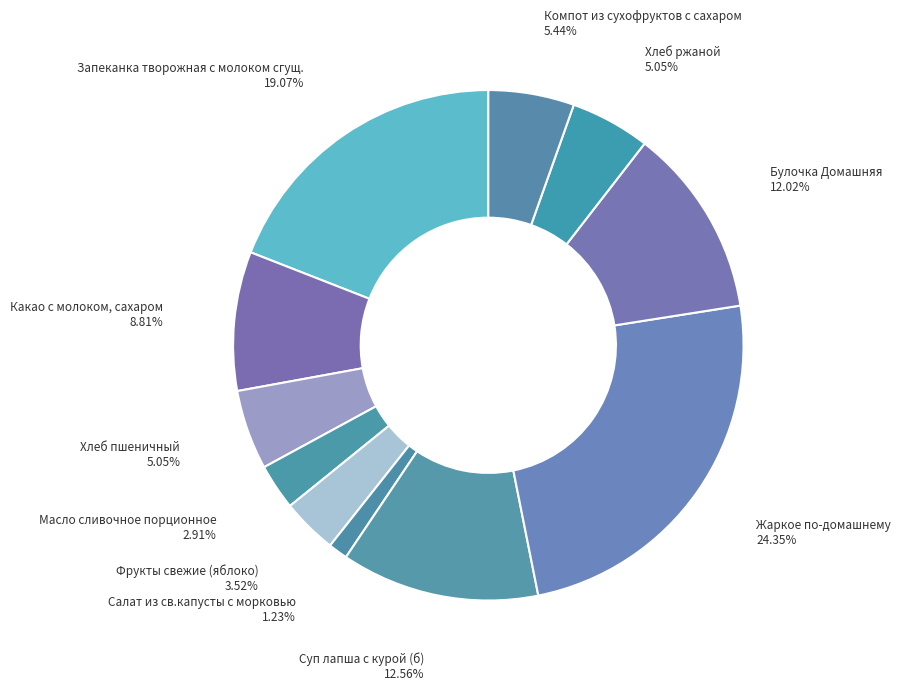

Do Масло сливочное порционное and Булочка Домашняя together represent more than half of the pie?

No